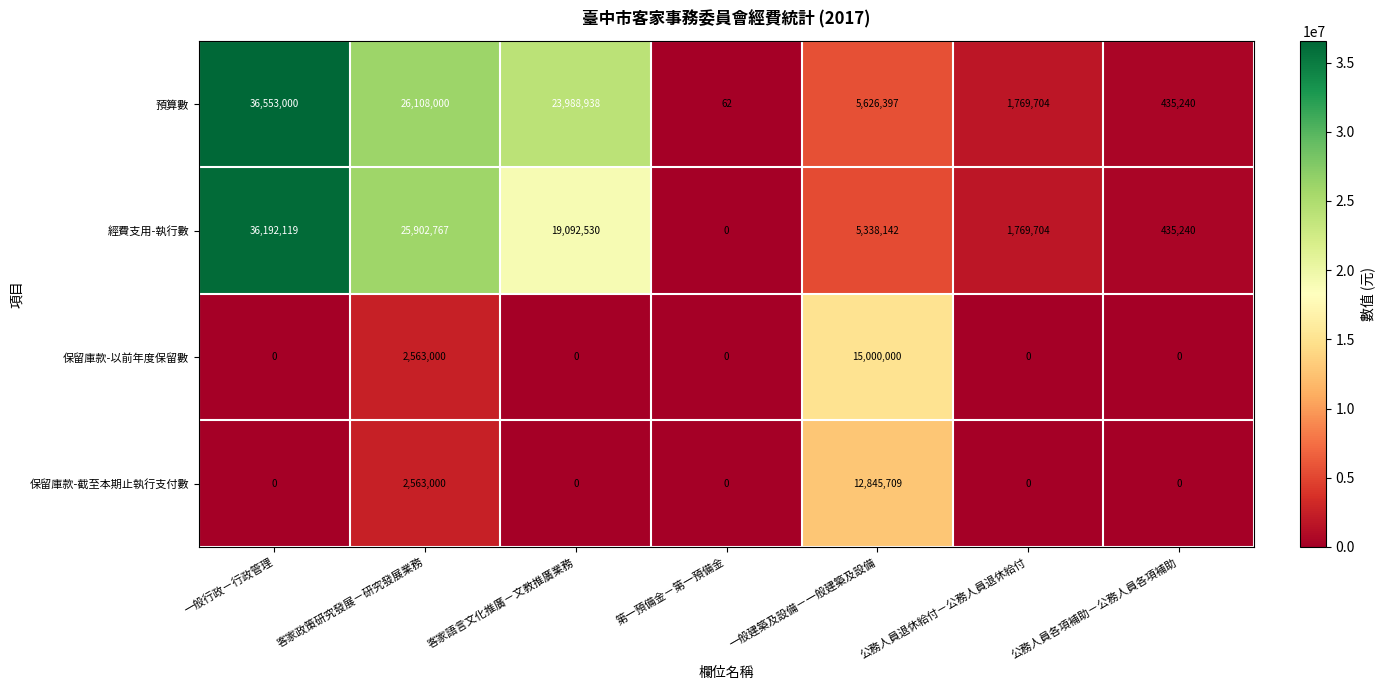

At which label does 預算數 reach its peak?

一般行政－行政管理